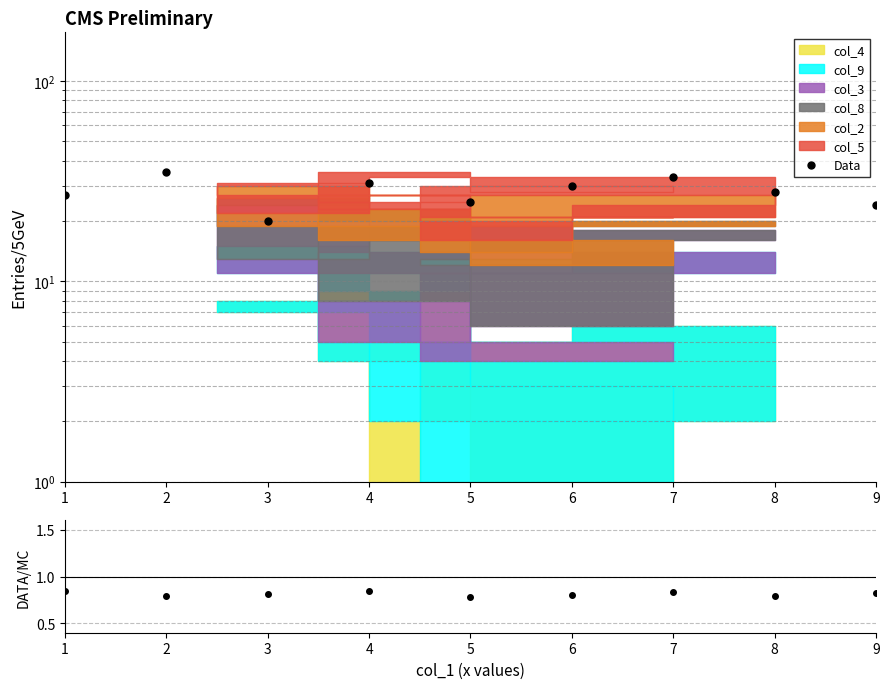

What is the greatest value displayed?

35.0